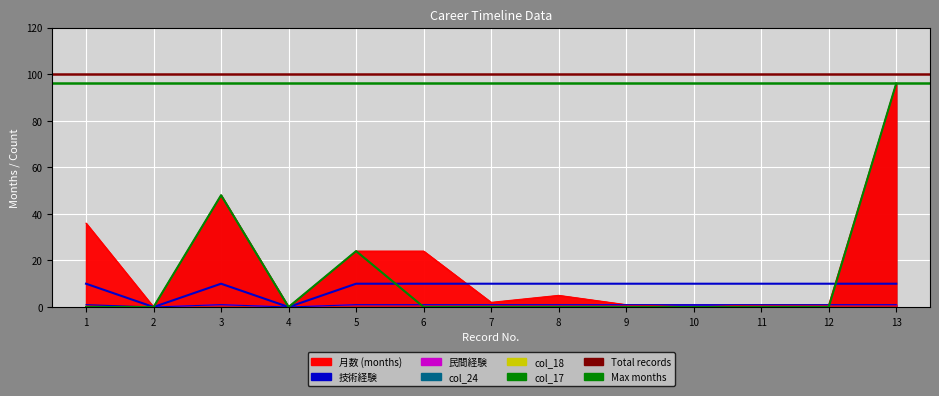

What is the value of the Max months point at the 1st from the left?

96